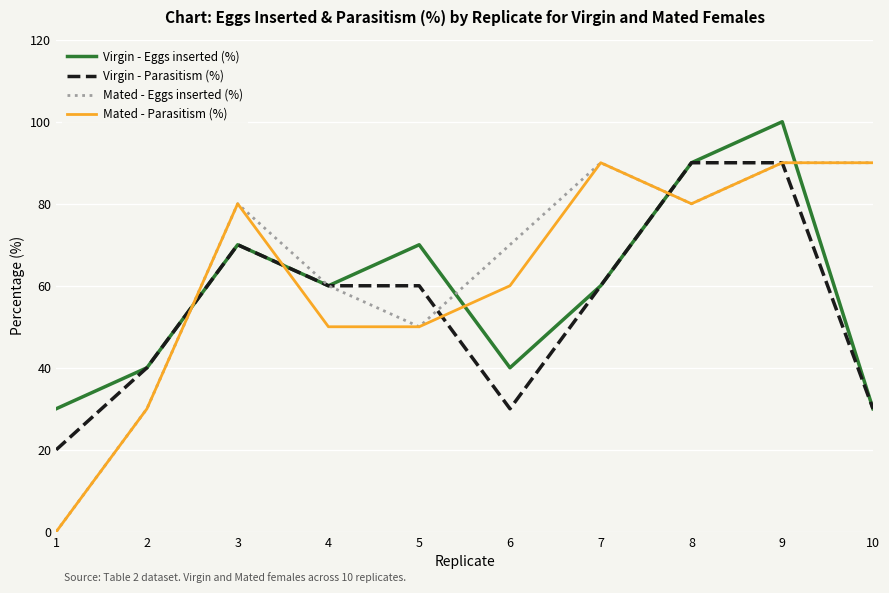

After their last crossing, which series has the higher values: Mated - Parasitism (%) or Virgin - Eggs inserted (%)?

Mated - Parasitism (%)